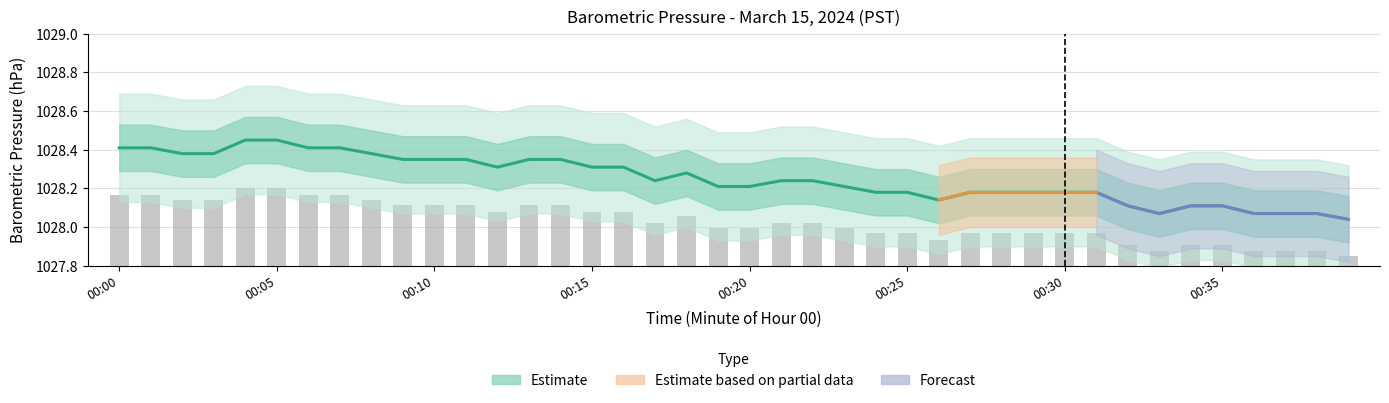

What is the difference between the maximum and minimum values?

0.4